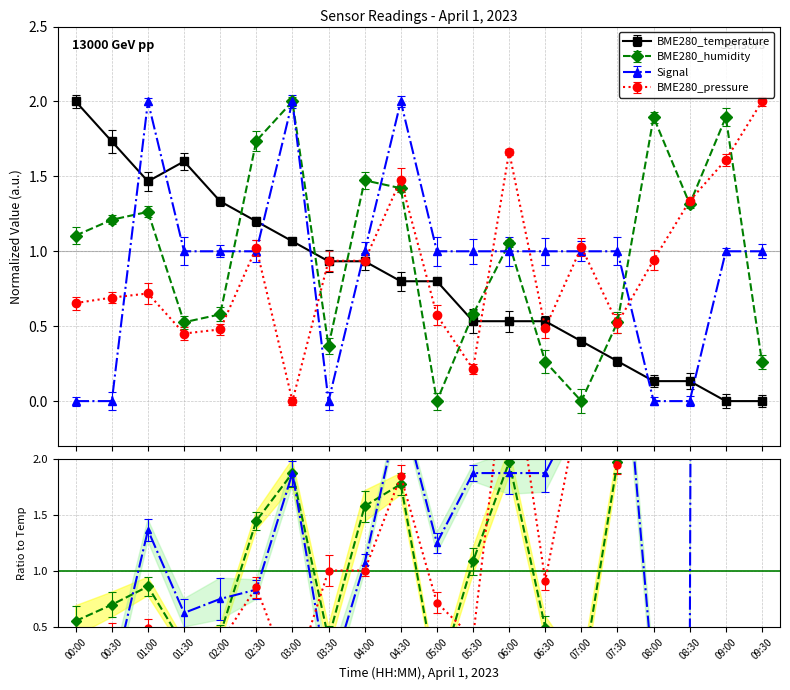

Which series has the largest total across all categories?

BME280_humidity